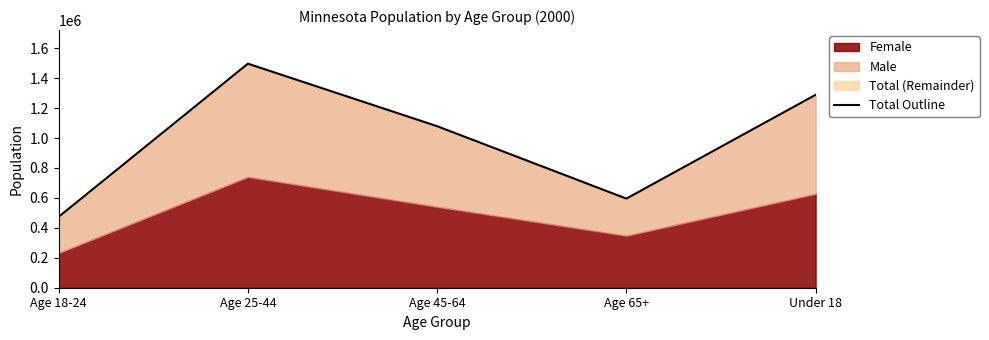

What is the sum of the values at Age 65+ and Age 25-44?

2092300